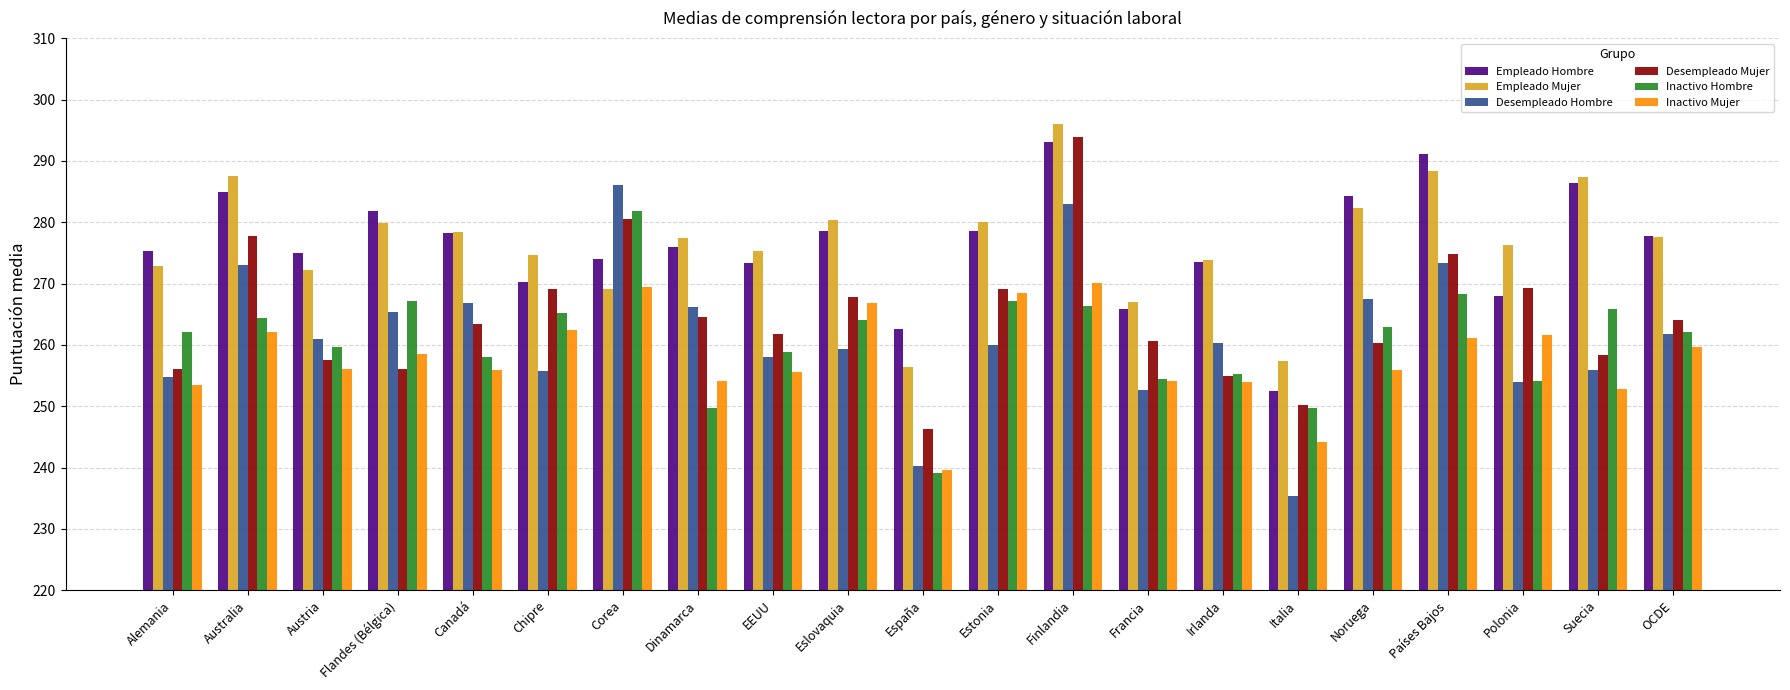

How many groups of bars are there?

21